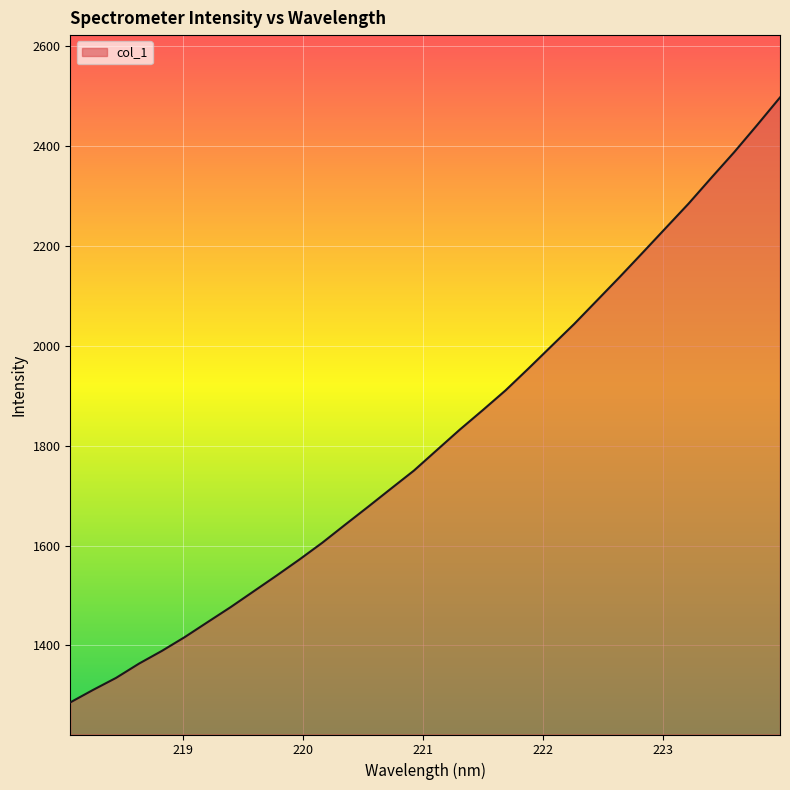

What is the smallest value displayed?

1285.9